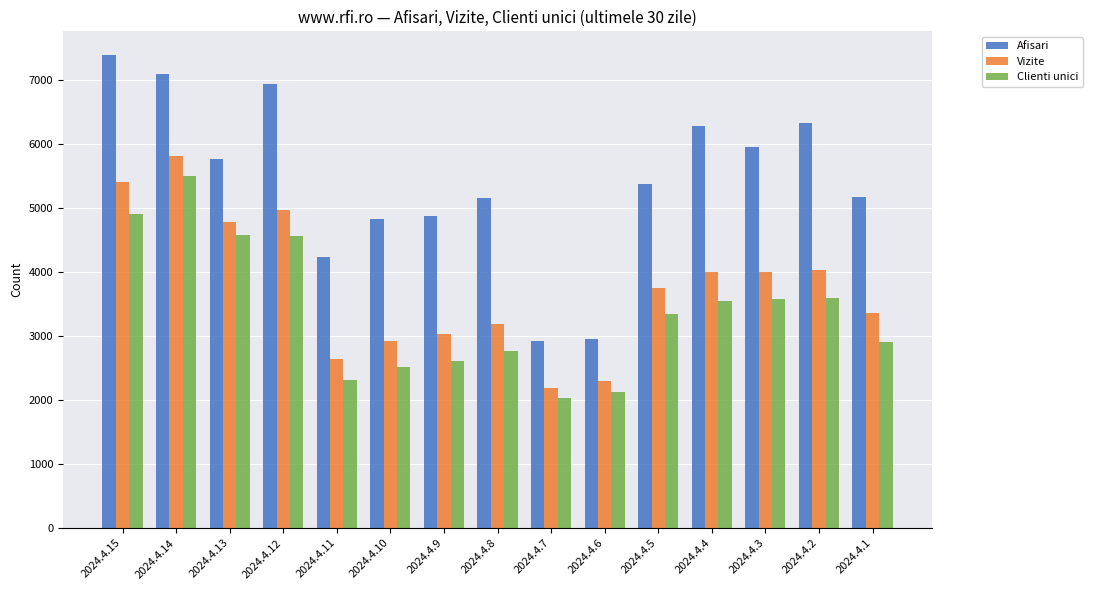

How many data points does each series have?

15